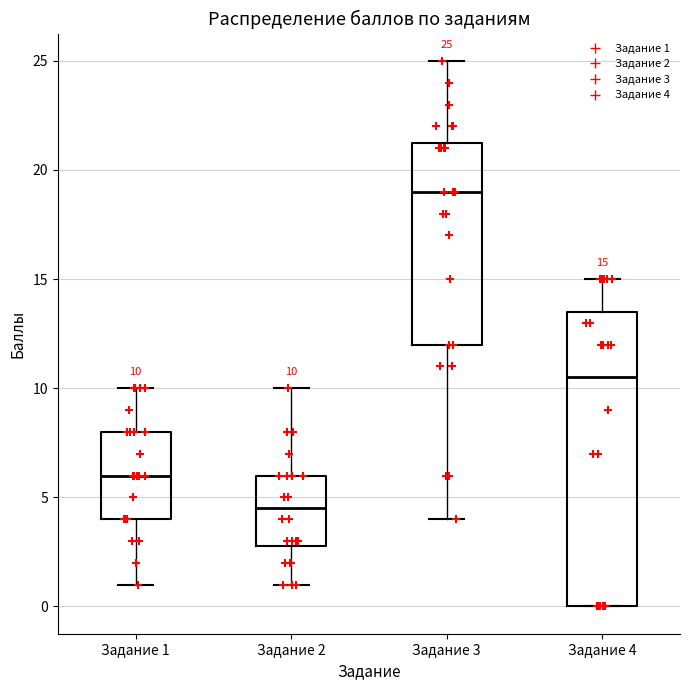

Comparing the boxes themselves (not the whiskers), which one is the tallest?

Задание 4